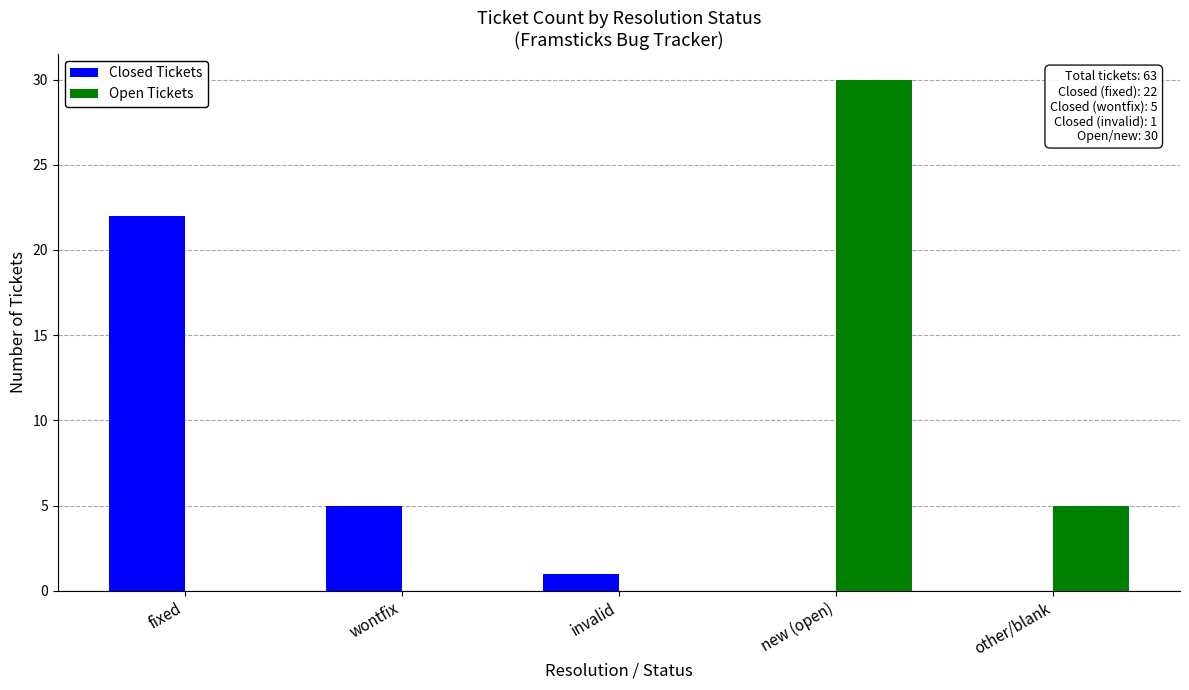

Is the value of Open Tickets at other/blank greater than the value of Closed Tickets at invalid?

Yes